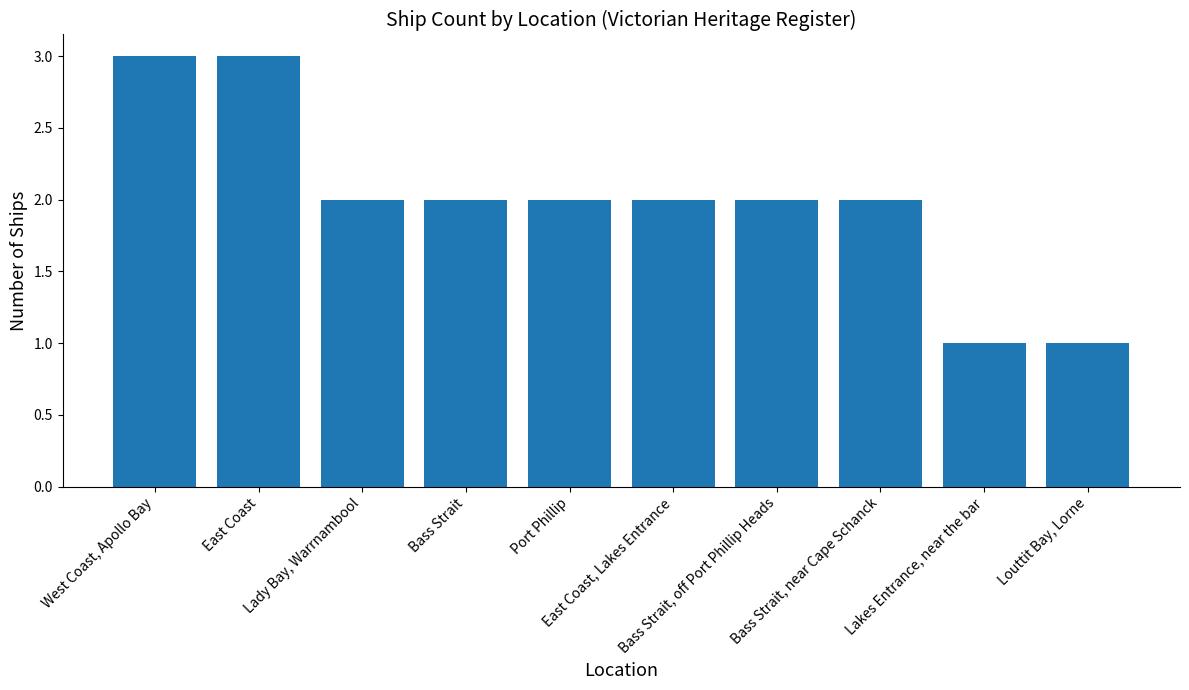

What is the sum of the values at Bass Strait and East Coast, Lakes Entrance?

4